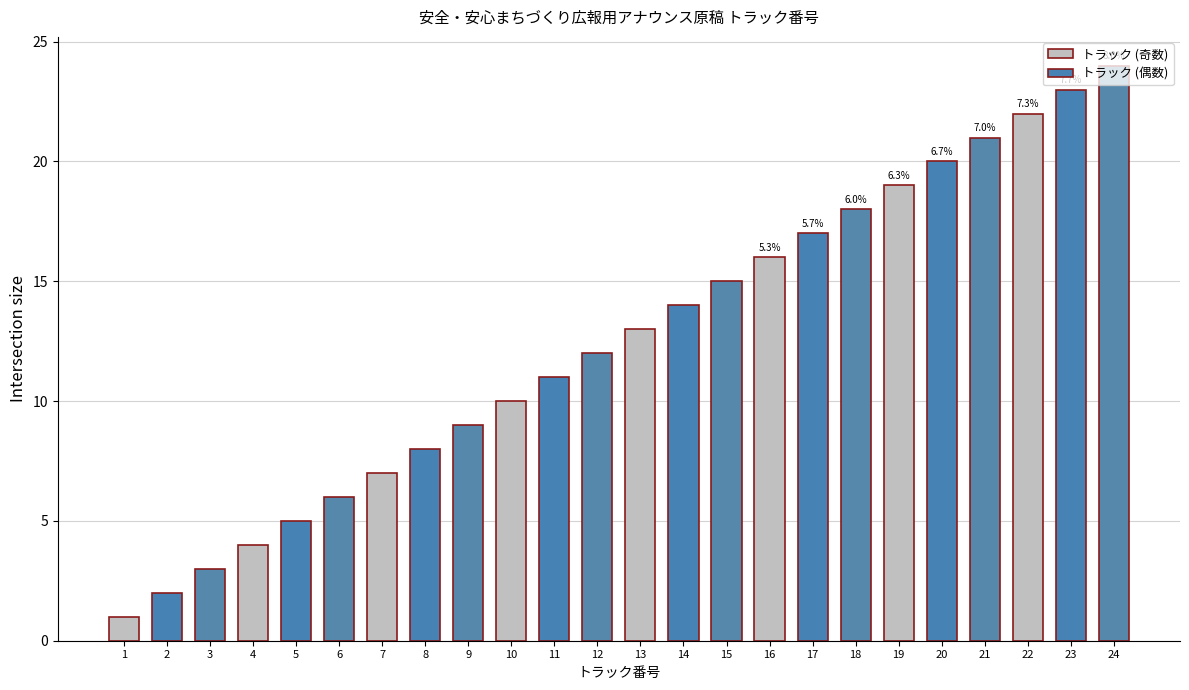

Which has a higher value, 5 or 8?

8